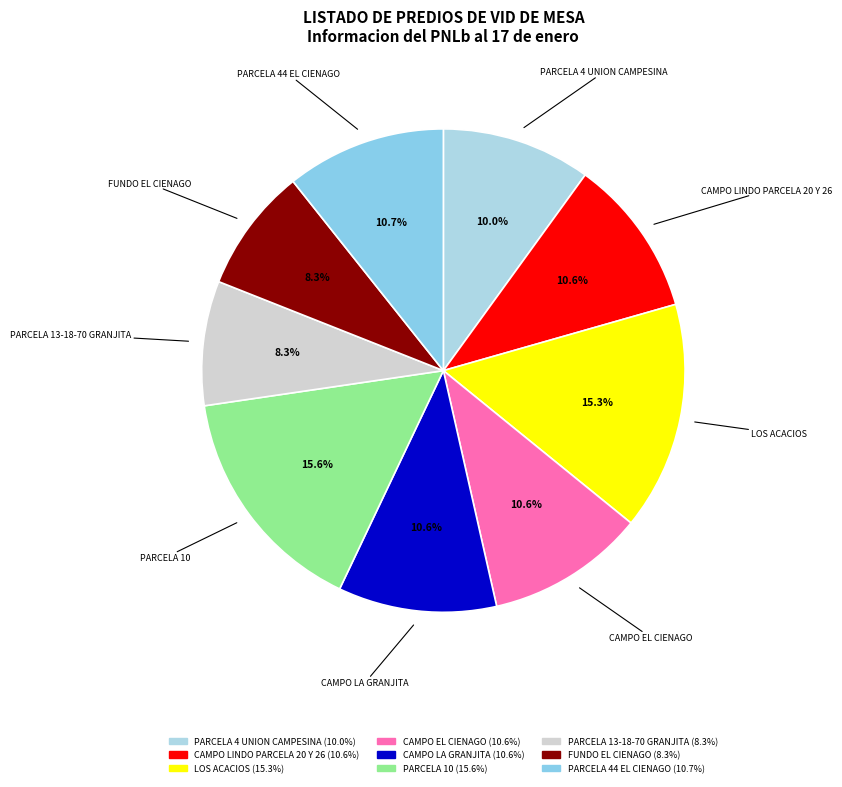

Is there a majority slice in this chart?

No